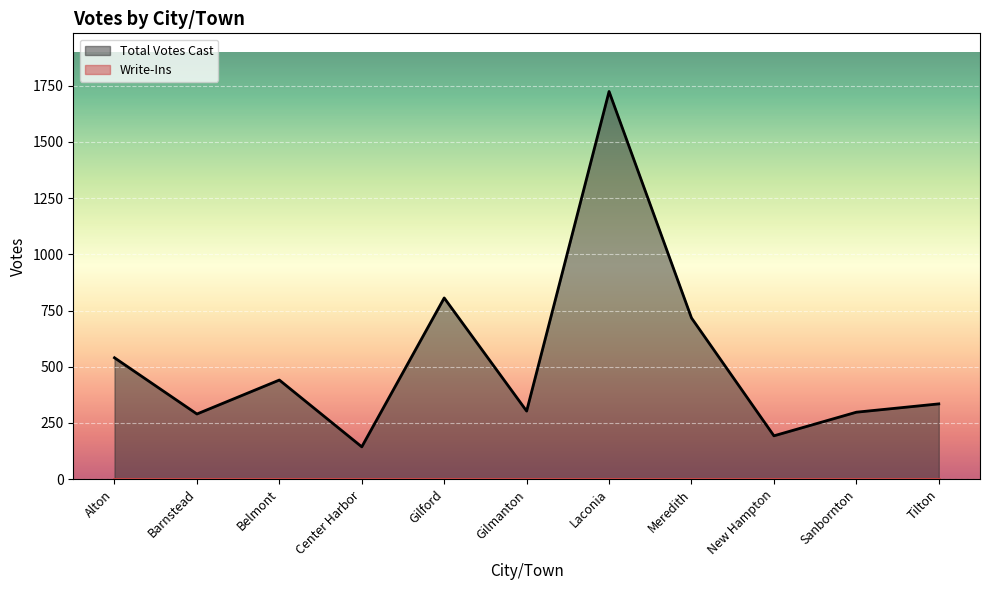

How many categories are shown in the chart?

11